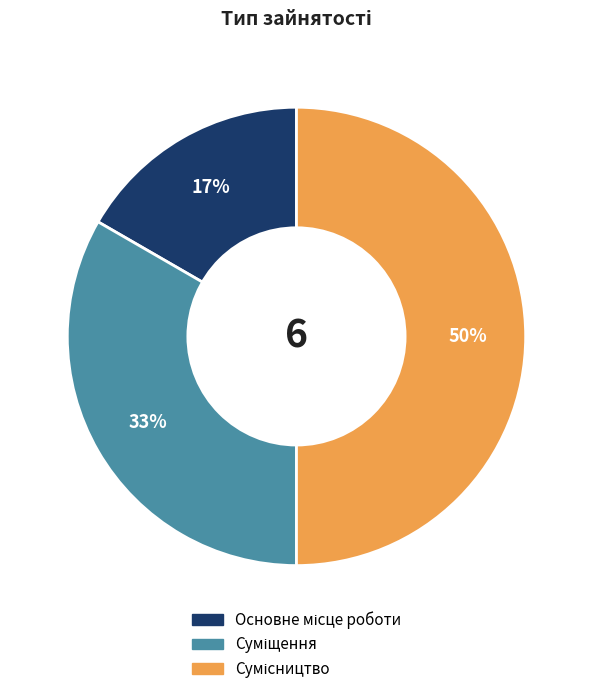

To the nearest percent, what is the difference between the largest and smallest slice percentages?

33%